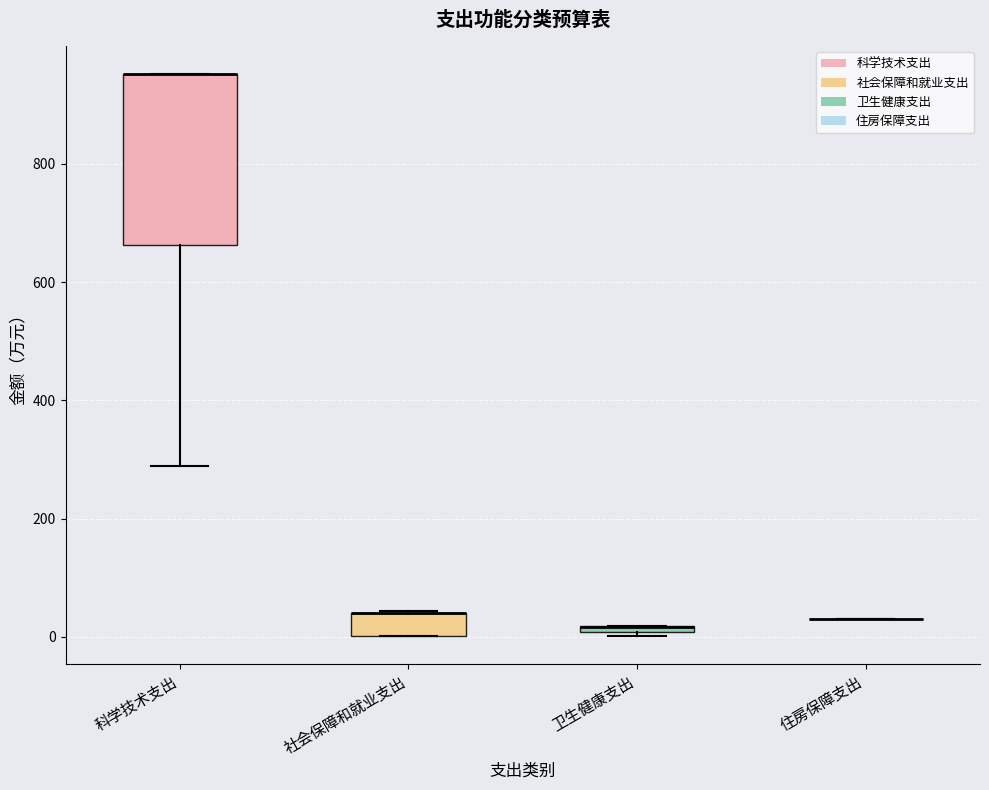

Comparing the boxes themselves (not the whiskers), which one is the tallest?

科学技术支出